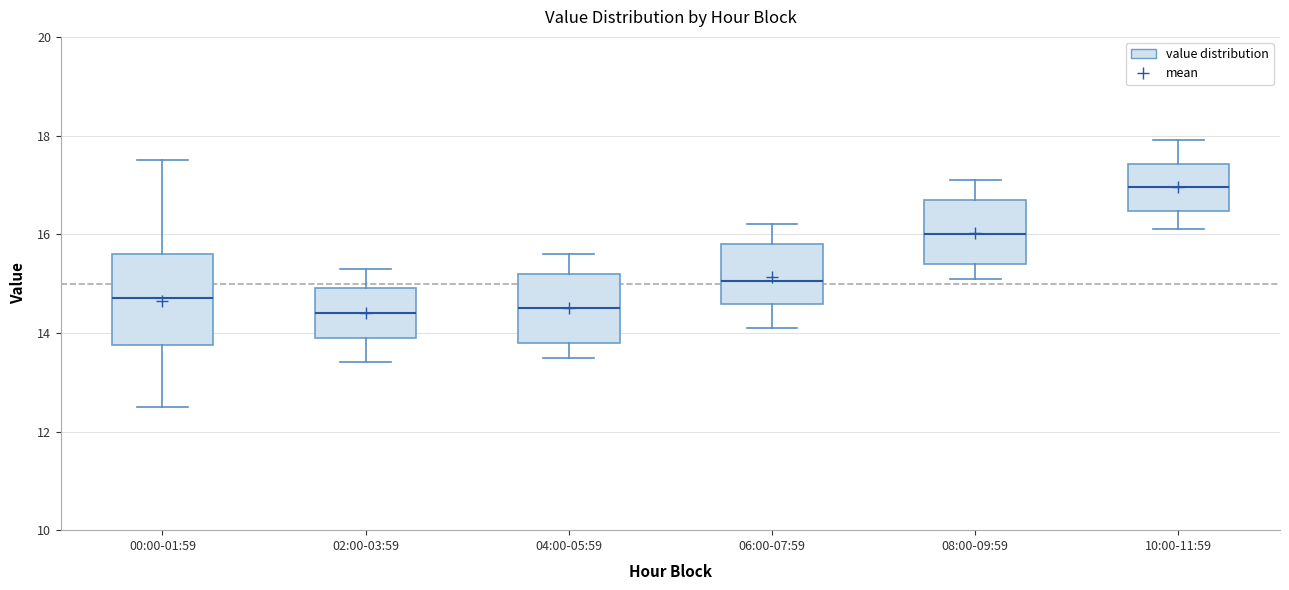

Which box has the highest median line?

10:00-11:59